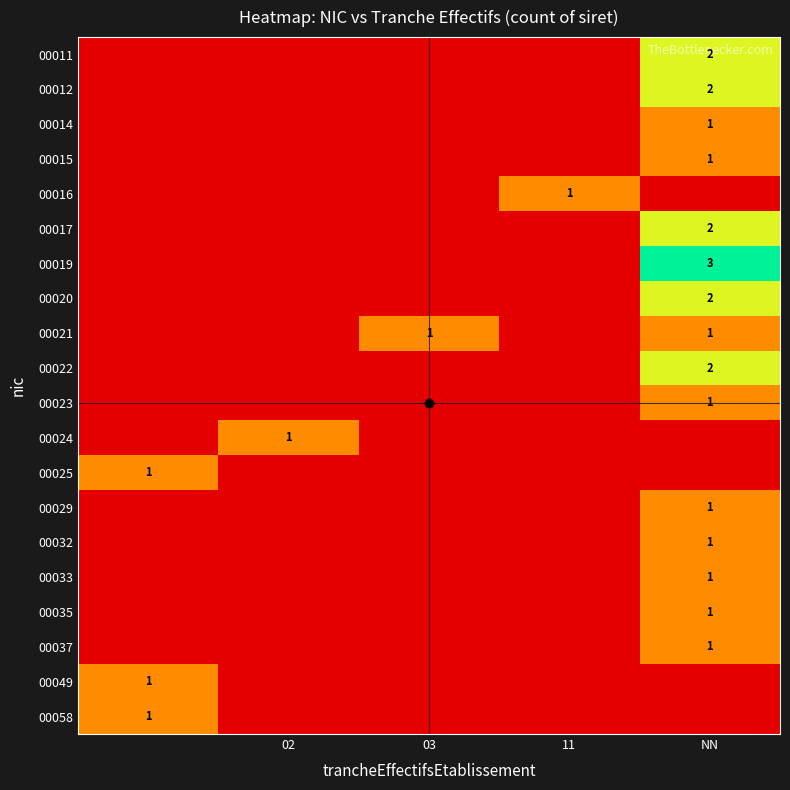

True or false: 00019 has a value of 3 at NN.

True